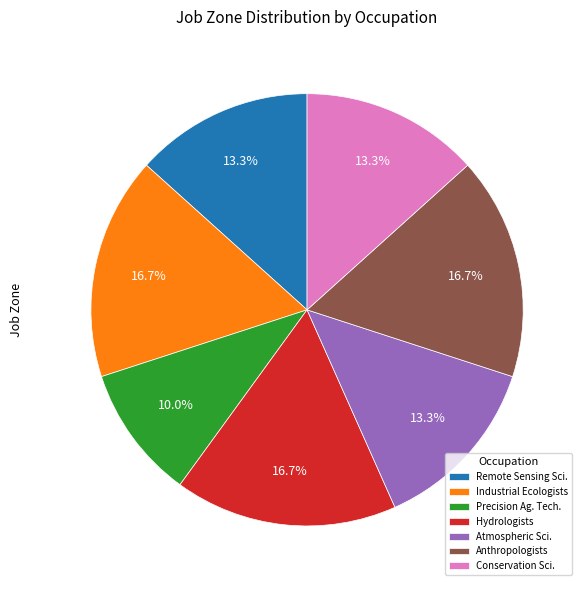

Which has a higher value, Industrial Ecologists or Precision Ag. Tech.?

Industrial Ecologists